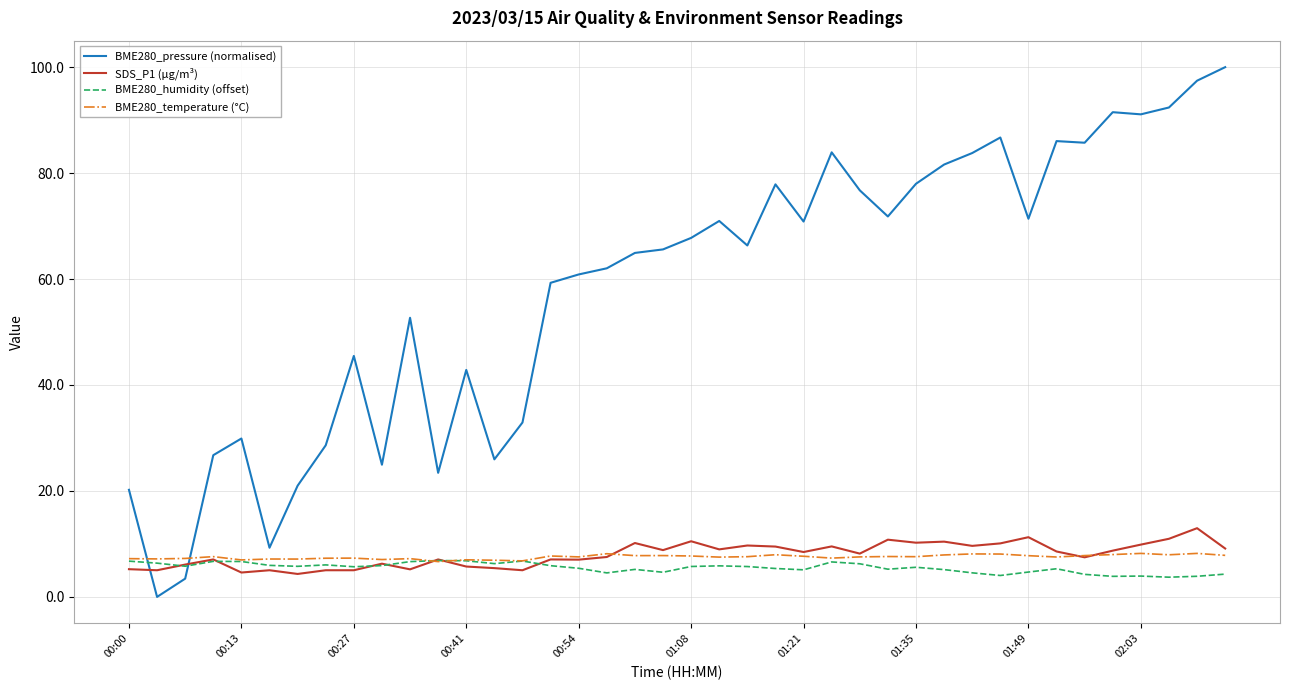

Which series has the widest spread of values?

BME280_pressure (normalised)